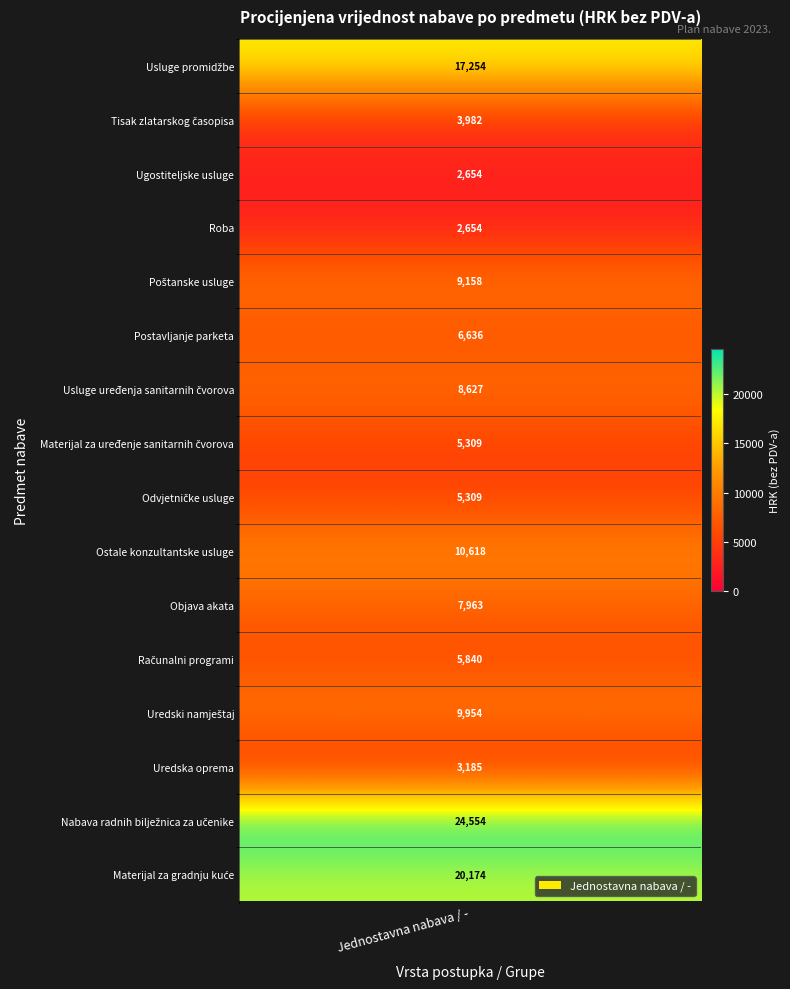

What is the difference between the values at Ugostiteljske usluge and Ostale konzultantske usluge?

7964